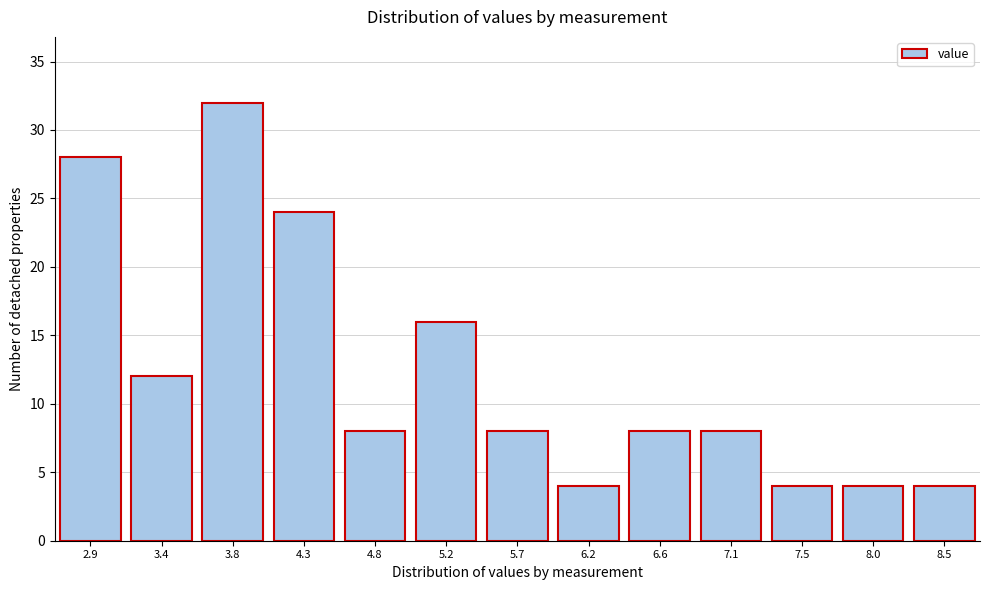

Reading left to right, list all the values displayed in this chart.

2.9=28	3.4=12	3.8=32	4.3=24	4.8=8	5.2=16	5.7=8	6.2=4	6.6=8	7.1=8	7.5=4	8.0=4	8.5=4